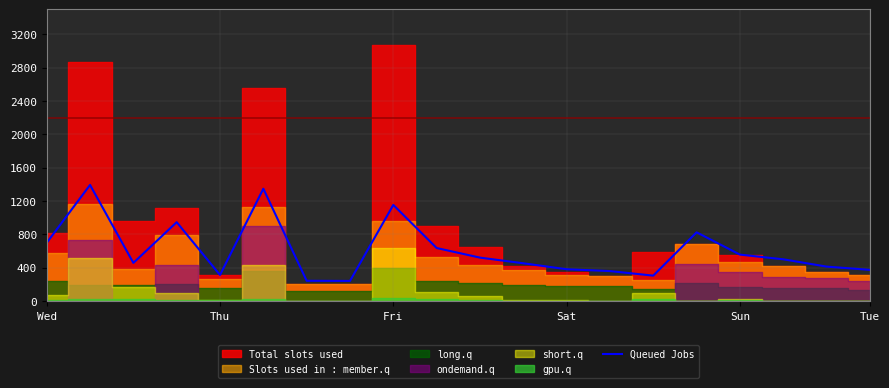

The Queued Jobs series shows 198.3 at Thu. True or false?

False